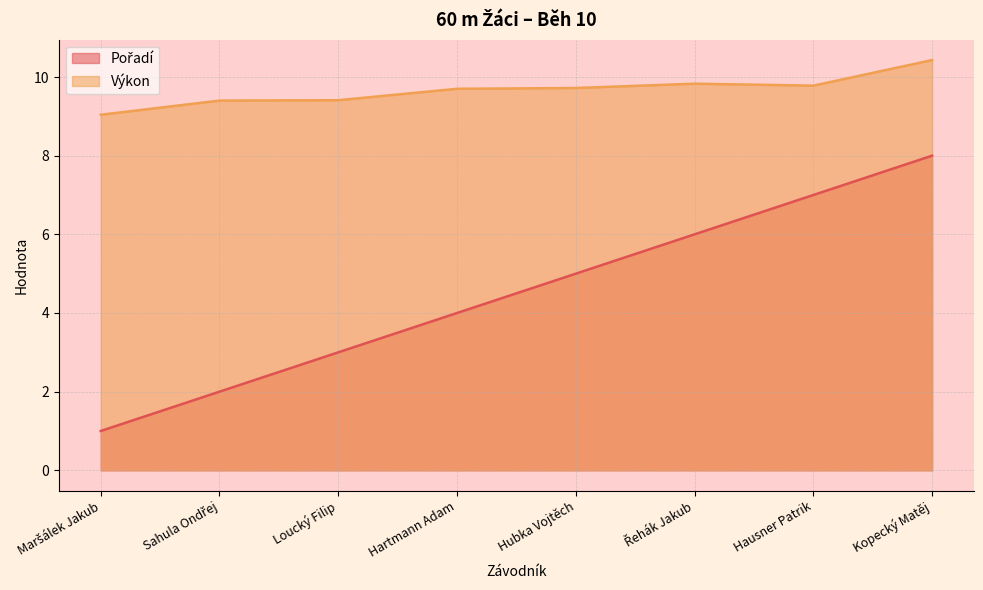

What is the label of the 4th point from the right?

Hubka Vojtěch